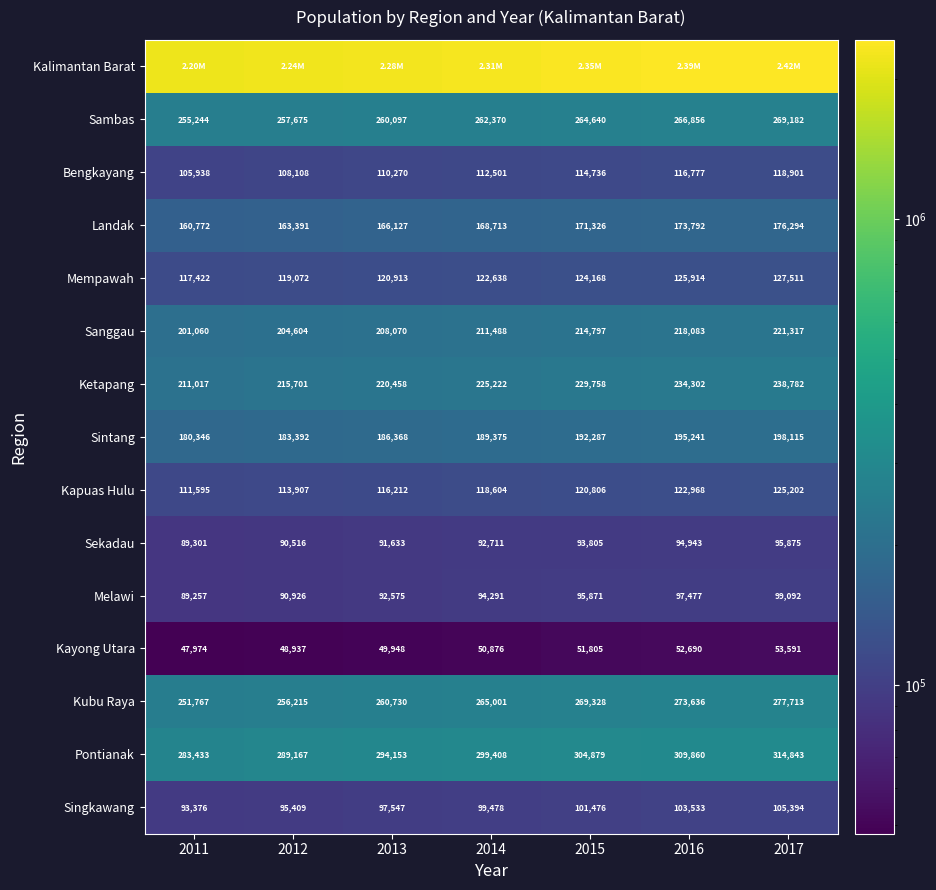

What is the minimum value shown in the chart?

47974